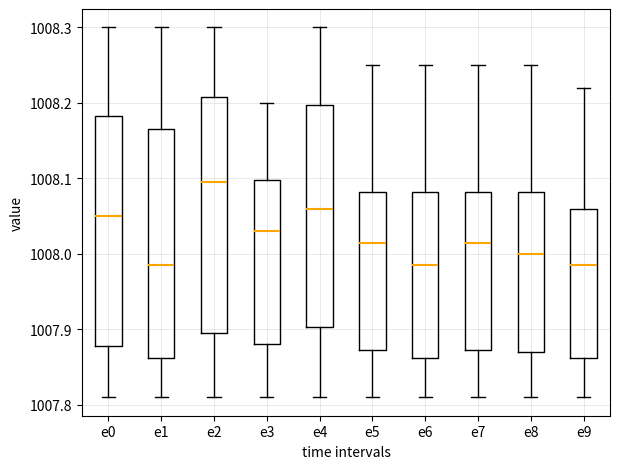

Reading left to right, transcribe this box plot: for each box, give where its median line is, the range the box spans, and where its two whiskers end, as read against the y-axis. The values are not printed on the chart, so give them approximately, as read against the axis.

e0: median 1008.05, box 1007.88 to 1008.18, whiskers 1007.81 to 1008.30
e1: median 1007.99, box 1007.86 to 1008.17, whiskers 1007.81 to 1008.30
e2: median 1008.10, box 1007.90 to 1008.21, whiskers 1007.81 to 1008.30
e3: median 1008.03, box 1007.88 to 1008.10, whiskers 1007.81 to 1008.20
e4: median 1008.06, box 1007.90 to 1008.20, whiskers 1007.81 to 1008.30
e5: median 1008.02, box 1007.87 to 1008.08, whiskers 1007.81 to 1008.25
e6: median 1007.99, box 1007.86 to 1008.08, whiskers 1007.81 to 1008.25
e7: median 1008.02, box 1007.87 to 1008.08, whiskers 1007.81 to 1008.25
e8: median 1008.00, box 1007.87 to 1008.08, whiskers 1007.81 to 1008.25
e9: median 1007.99, box 1007.86 to 1008.06, whiskers 1007.81 to 1008.22